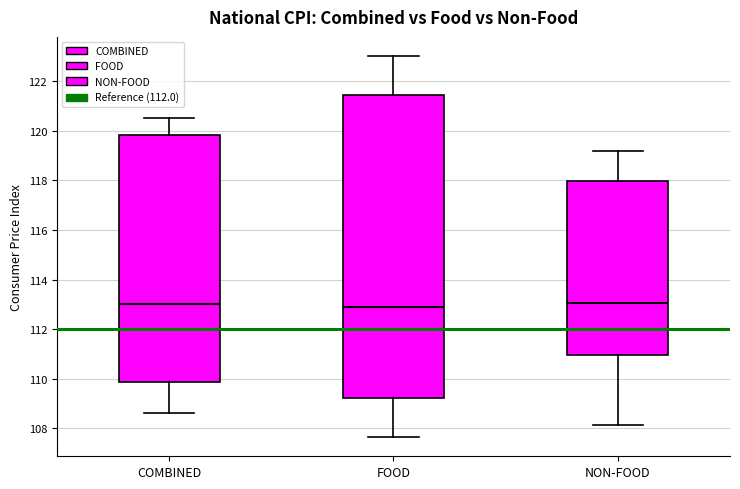

Where does the upper whisker of the box for COMBINED end on the y-axis? The values are not printed on the chart, so give them approximately, as read against the axis.

120.6